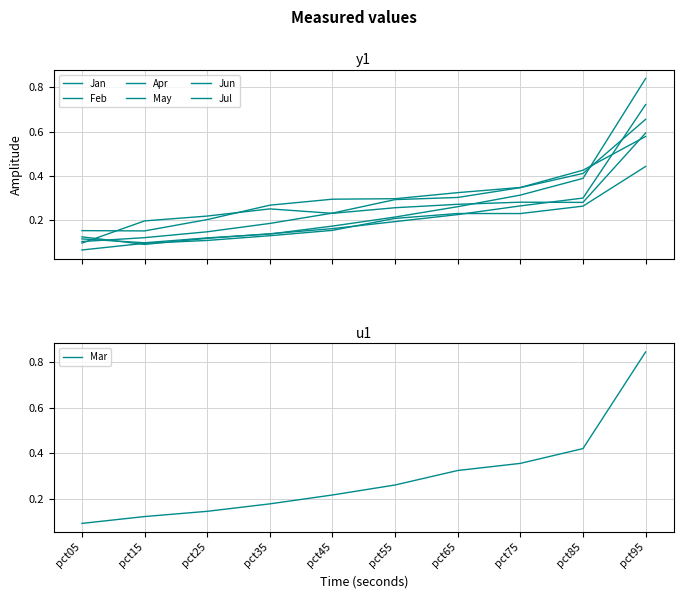

At which label does Mar reach its peak?

pct95